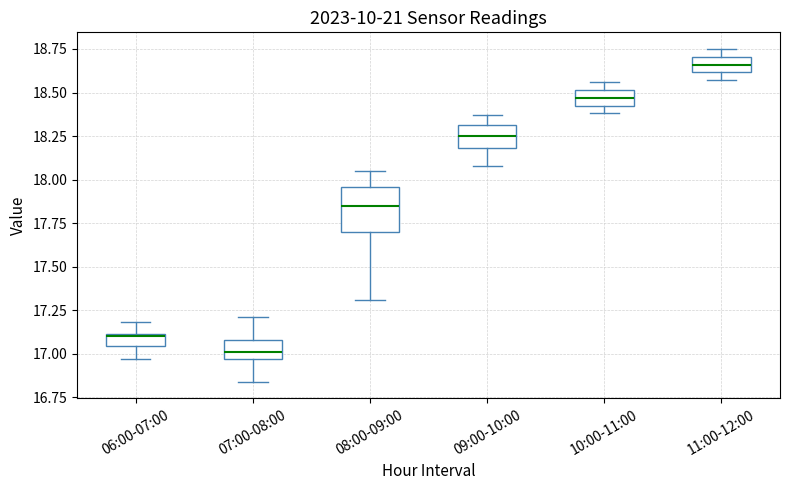

Which box is the tallest, from its lower edge to its upper edge?

08:00-09:00